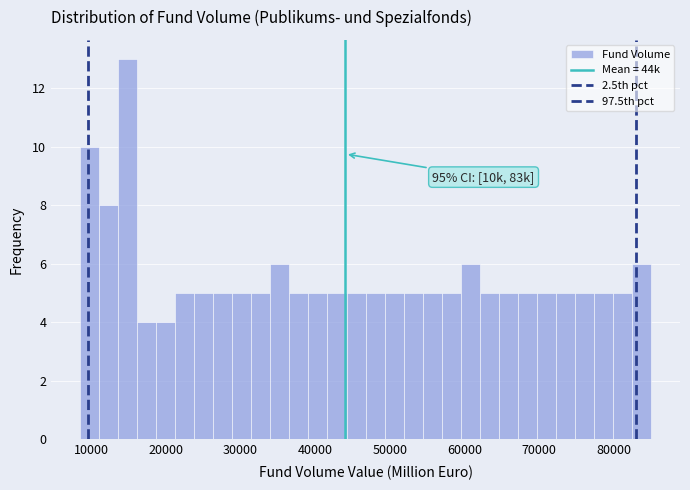

Around what value on the x-axis is the tallest bar? Give the approximate position of its centre, as read against the axis.

15000